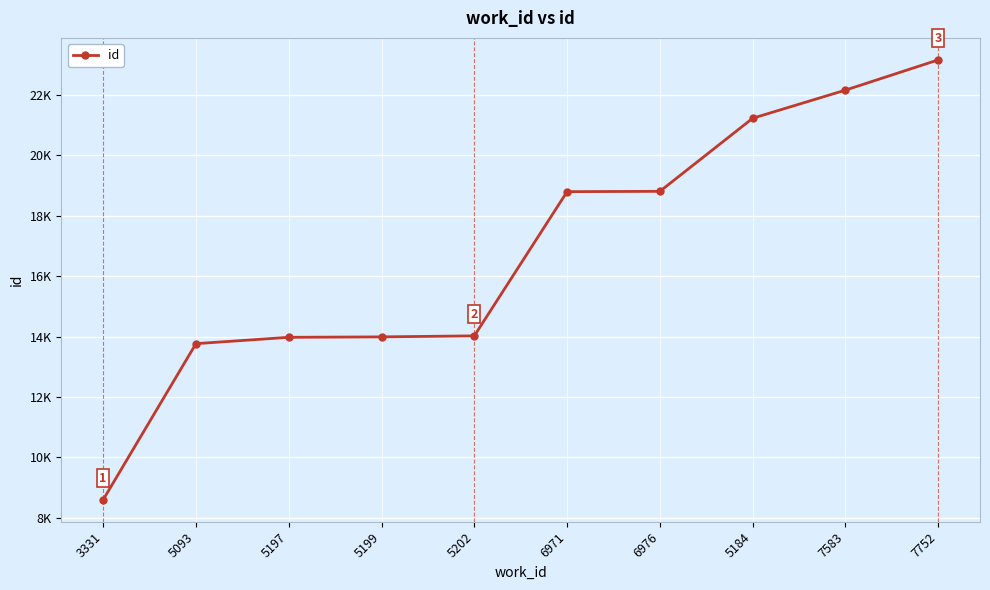

Does the chart have visible grid lines?

Yes